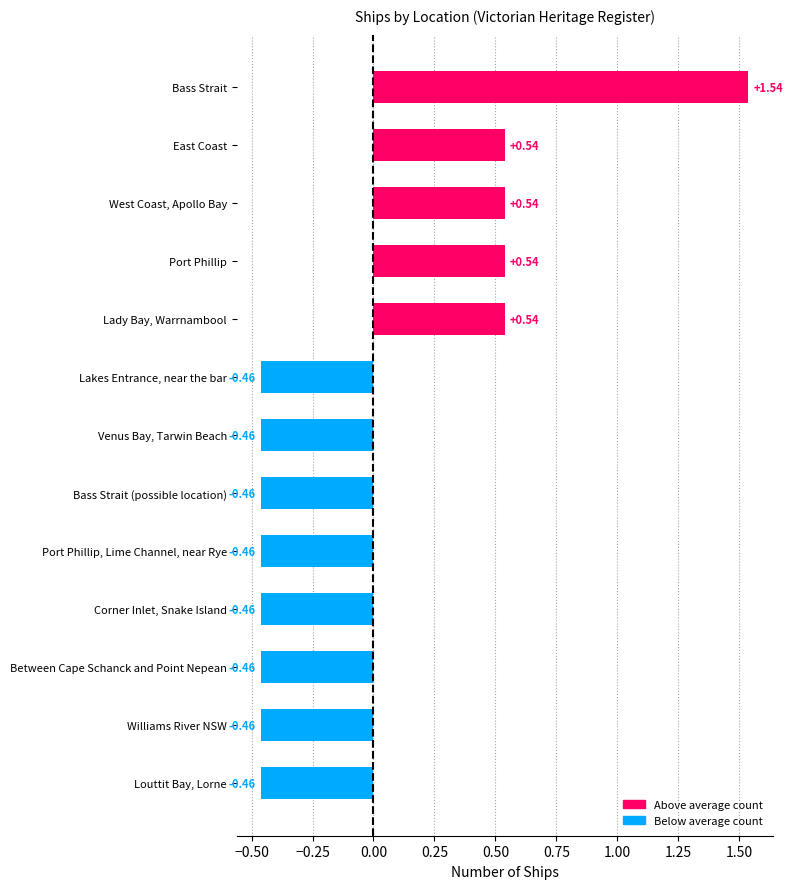

What is the change in value from Bass Strait to East Coast?

-1